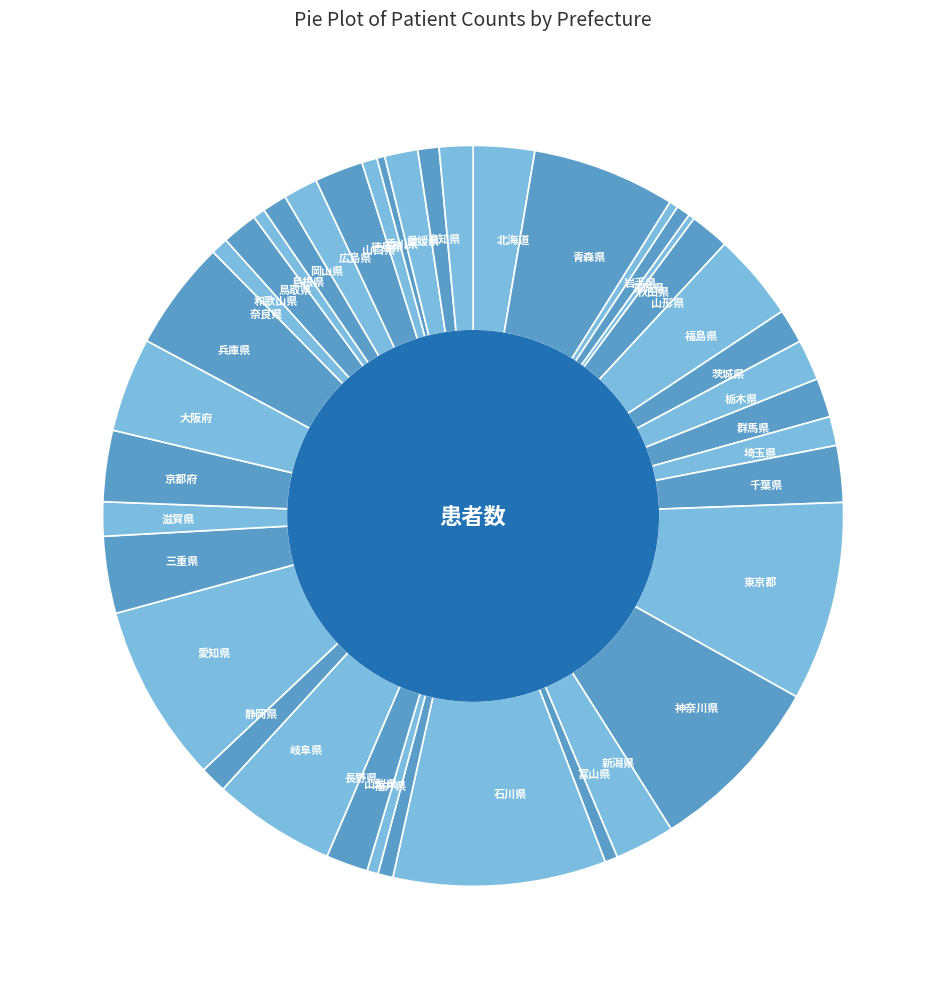

Is it true that 高知県 is 1% of the pie?

True